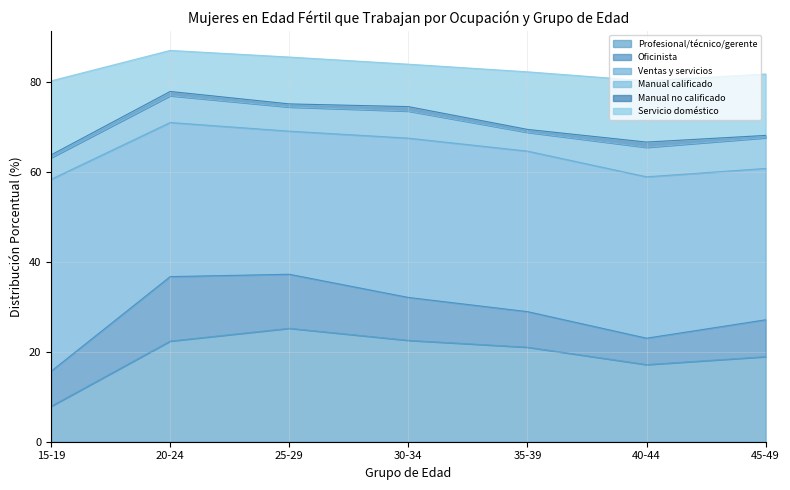

Does the chart have visible grid lines?

Yes